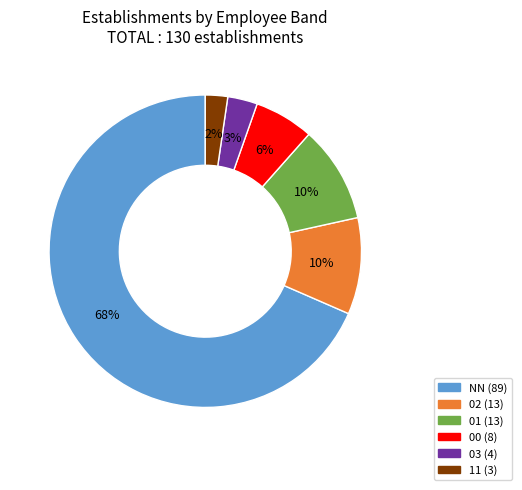

Is there any slice that represents more than half of the pie?

Yes